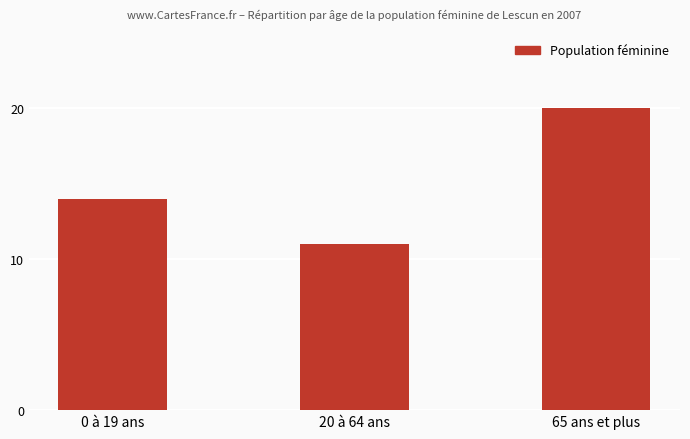

Does the chart contain any negative values?

No